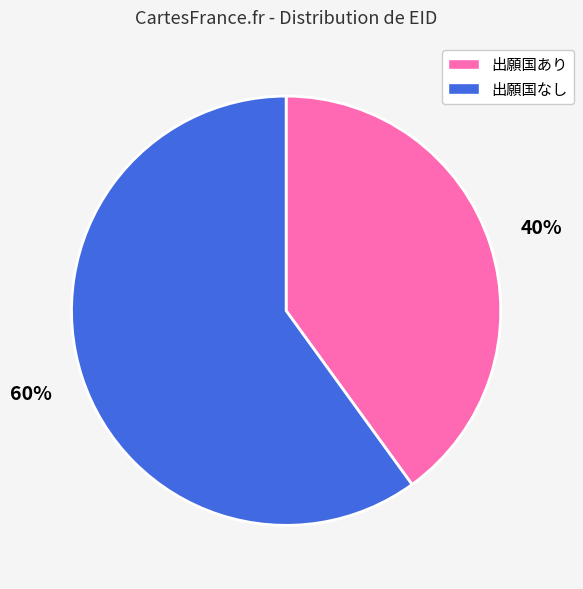

How many segments does this pie chart have?

2